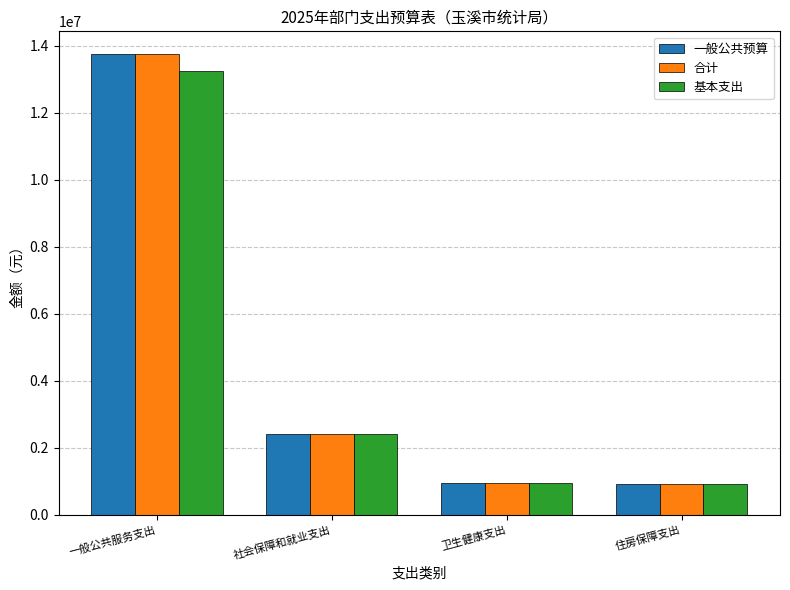

What is the total value across all series at 一般公共服务支出?

40742746.1